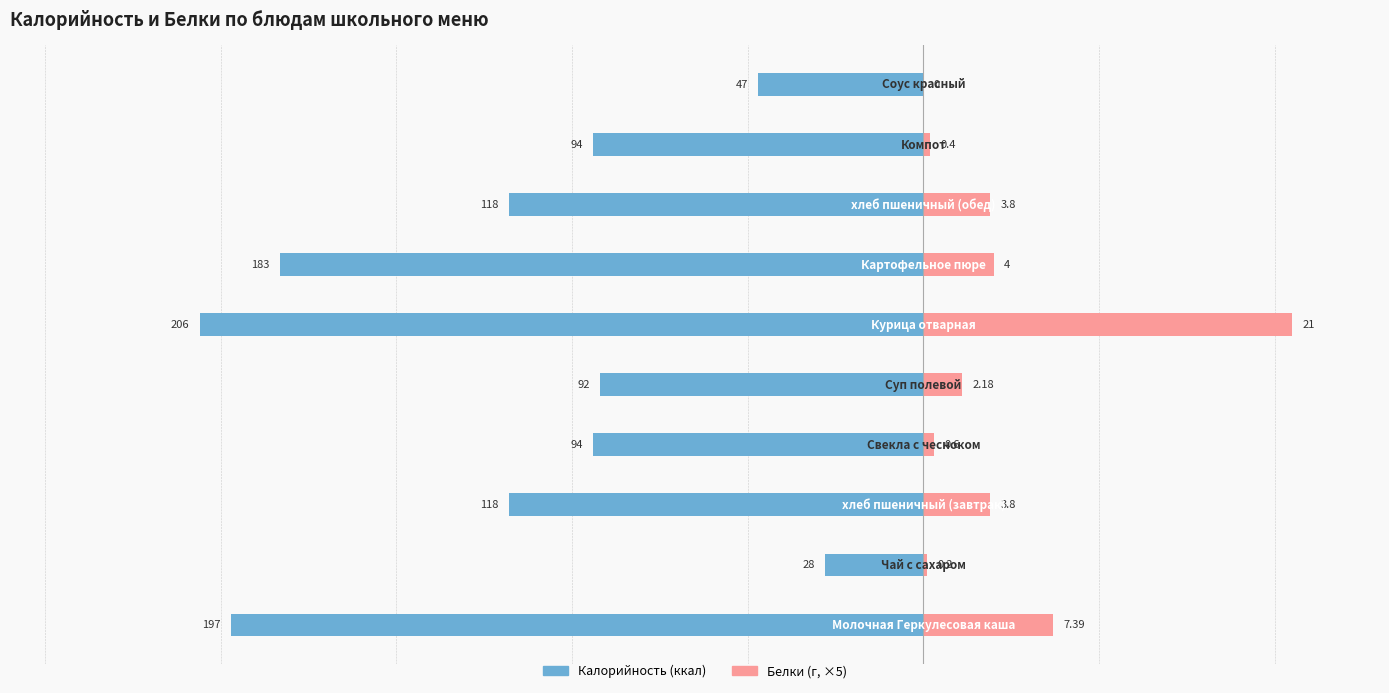

Is it true that Калорийность equals -54.4 at 7?

False